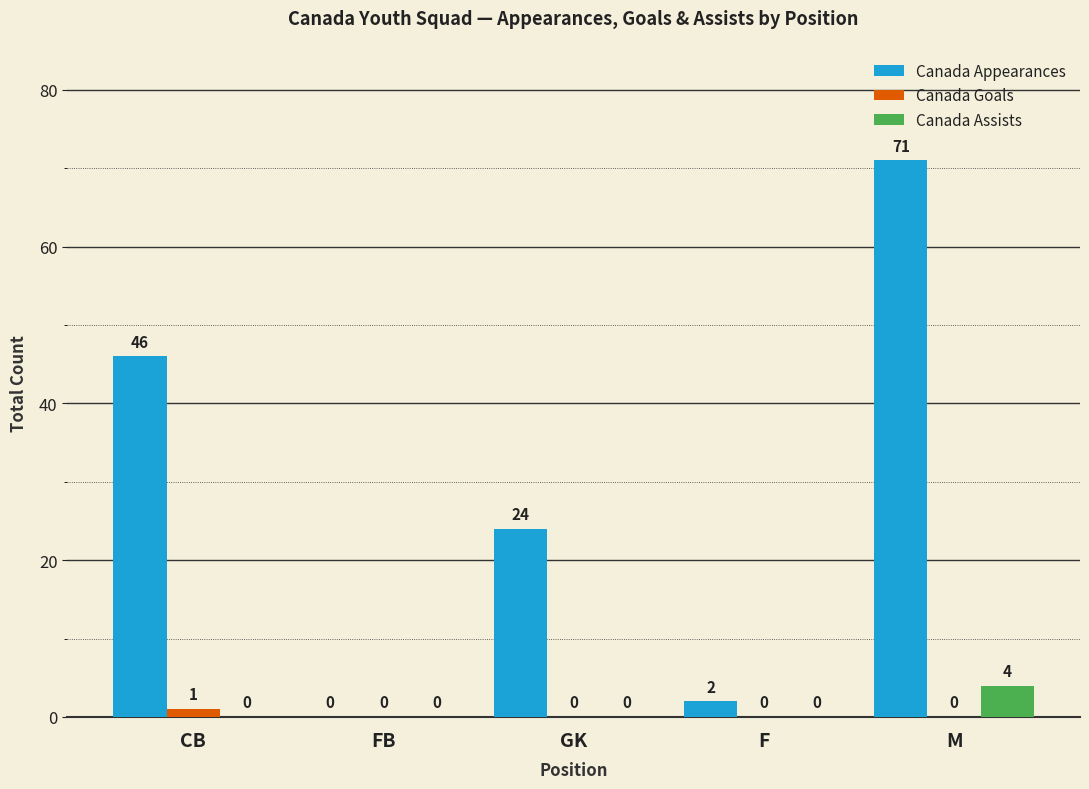

What is the average value of the Canada Appearances series?

29